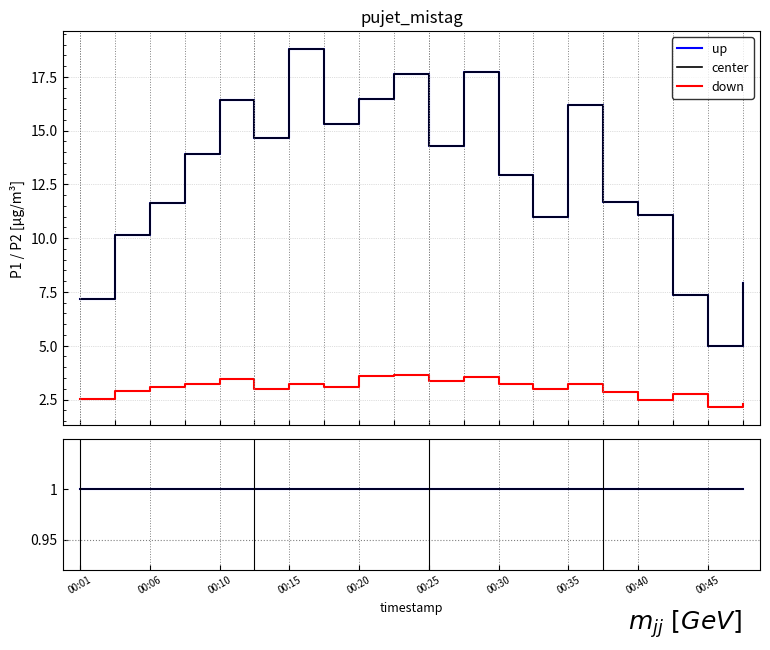

True or false: up and down intersect in this chart.

False